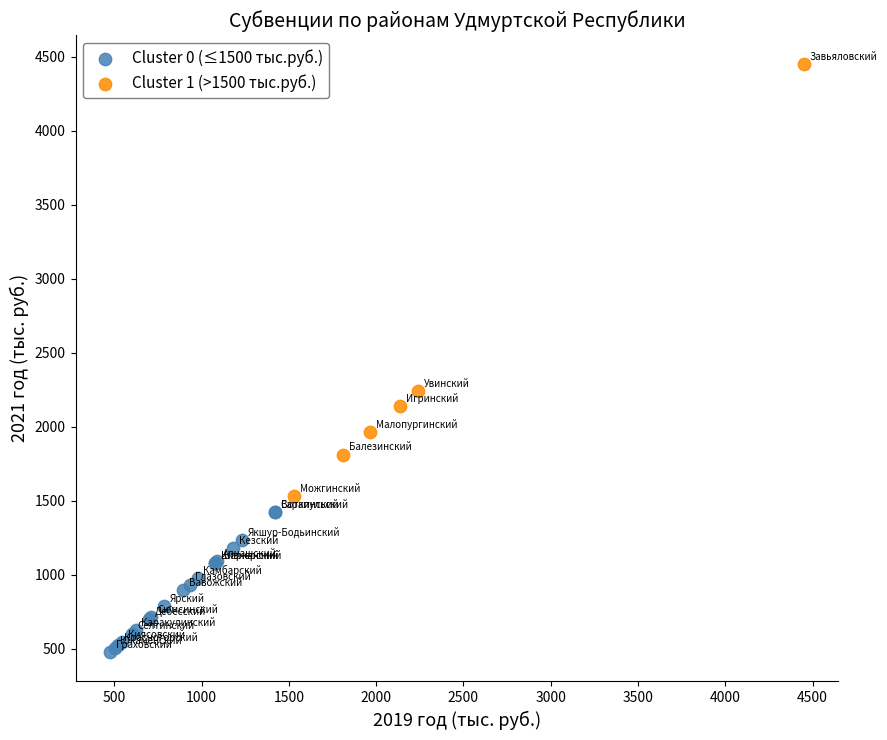

Which series has the largest Y range (max minus min)?

Cluster 1 (>1500 тыс.руб.)